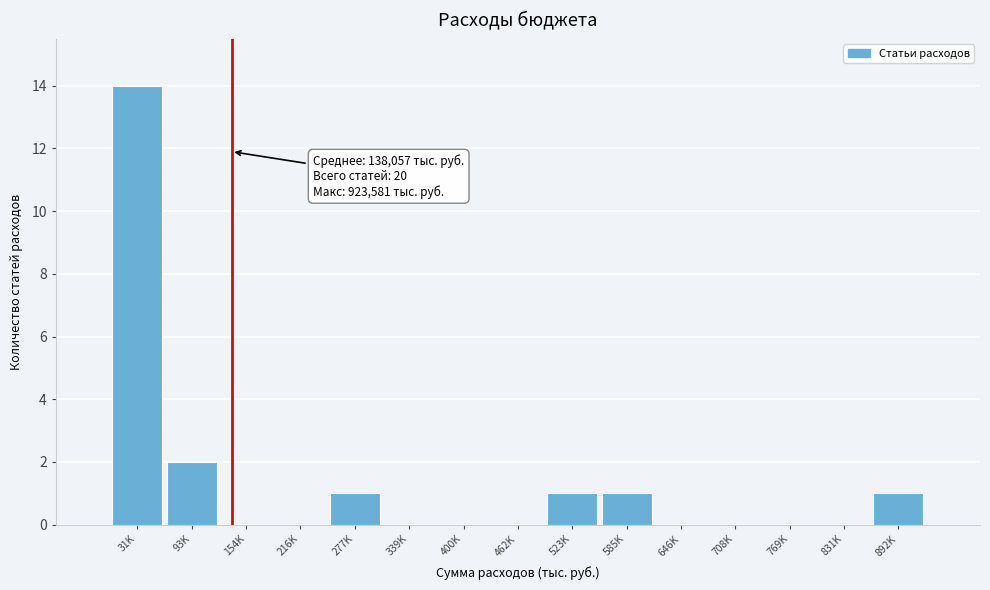

Reading left to right, transcribe all the data shown in this chart.

31K=14	93K=2	154K=0	216K=0	277K=1	339K=0	400K=0	462K=0	523K=1	585K=1	646K=0	708K=0	769K=0	831K=0	892K=1